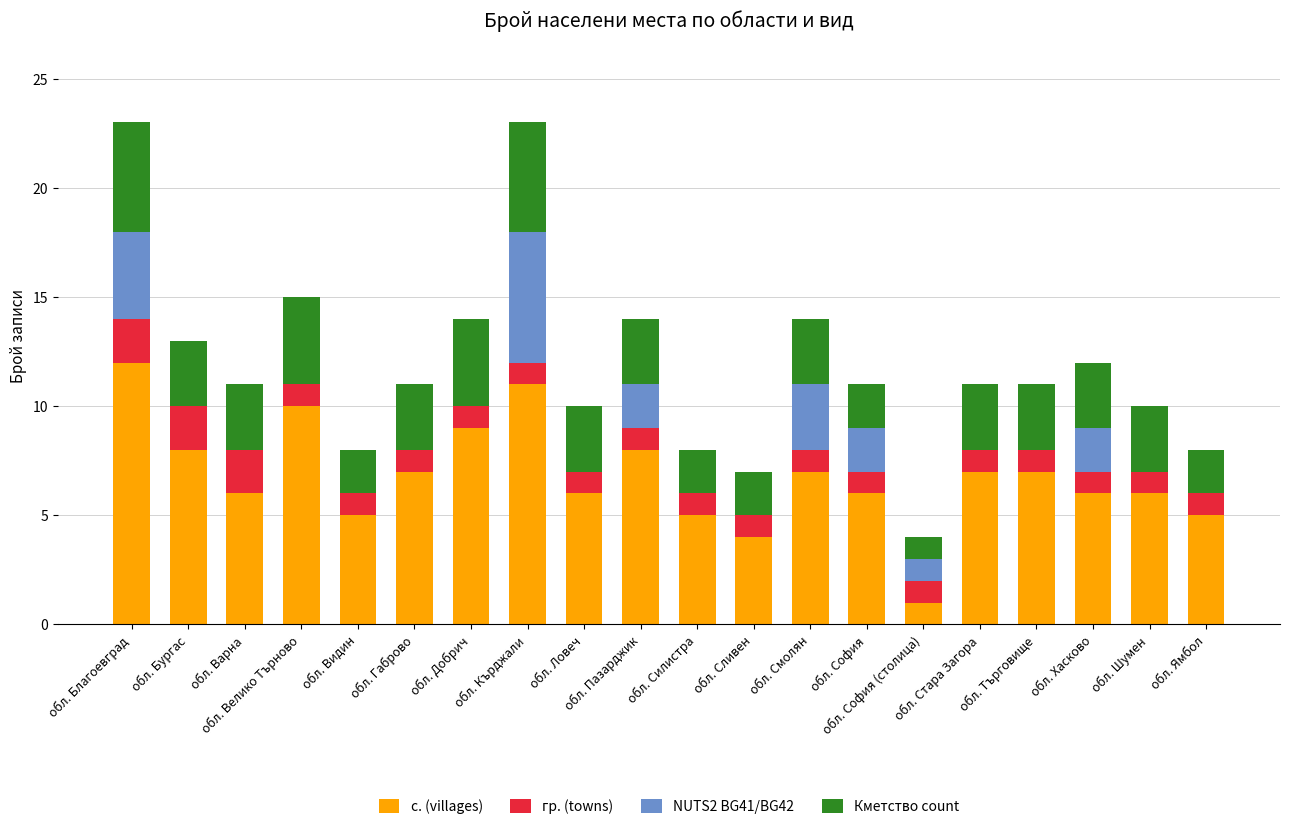

How many distinct data groups are displayed?

4